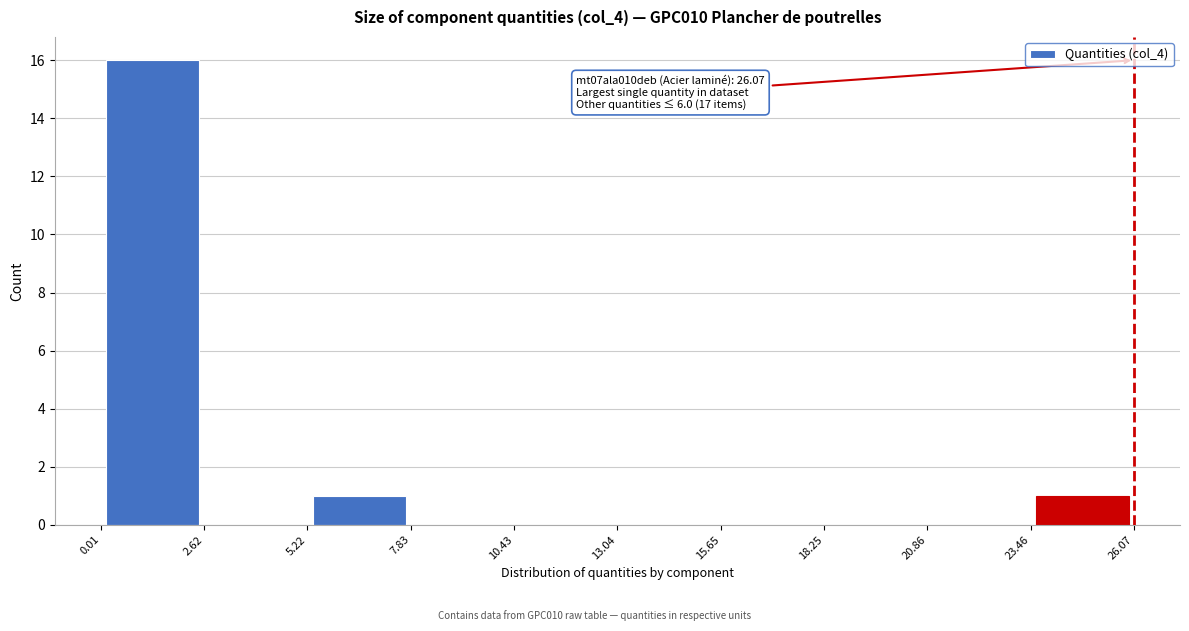

Over which range of the x-axis is the bar tallest?

0.01 to 2.62